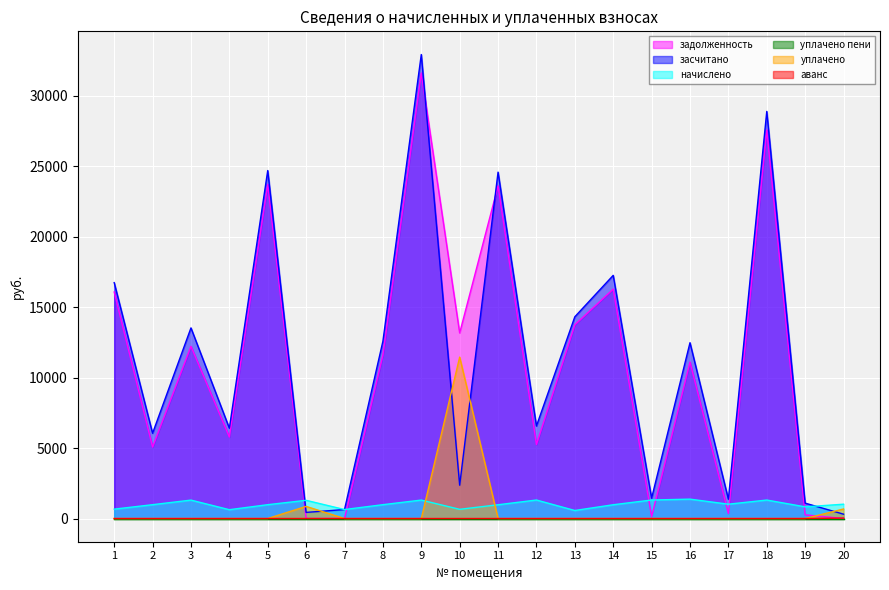

True or false: засчитано has a value of 2083.6 at 15.

False